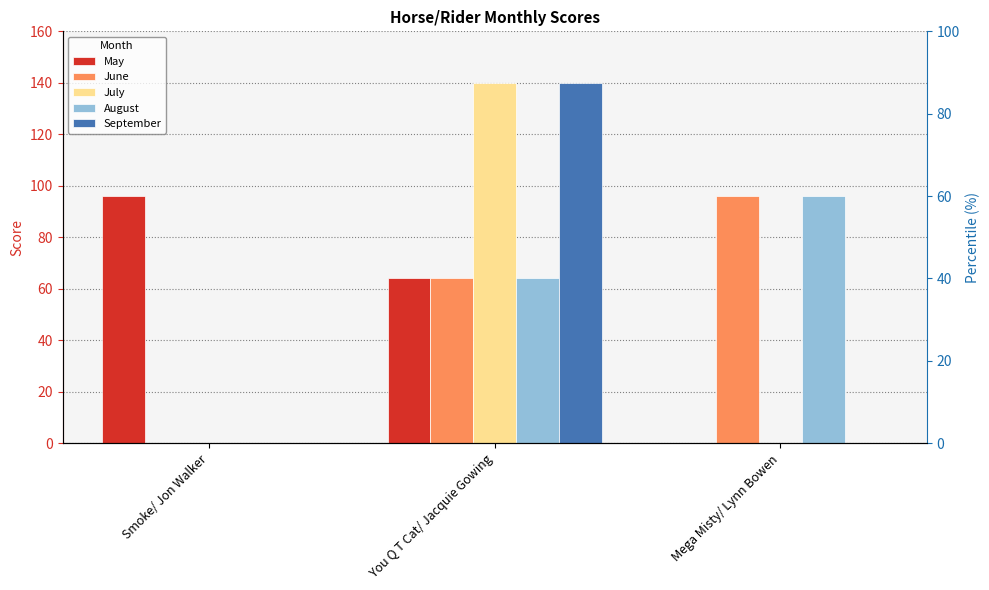

The value of September at Mega Misty/ Lynn Bowen is 0. True or false?

True